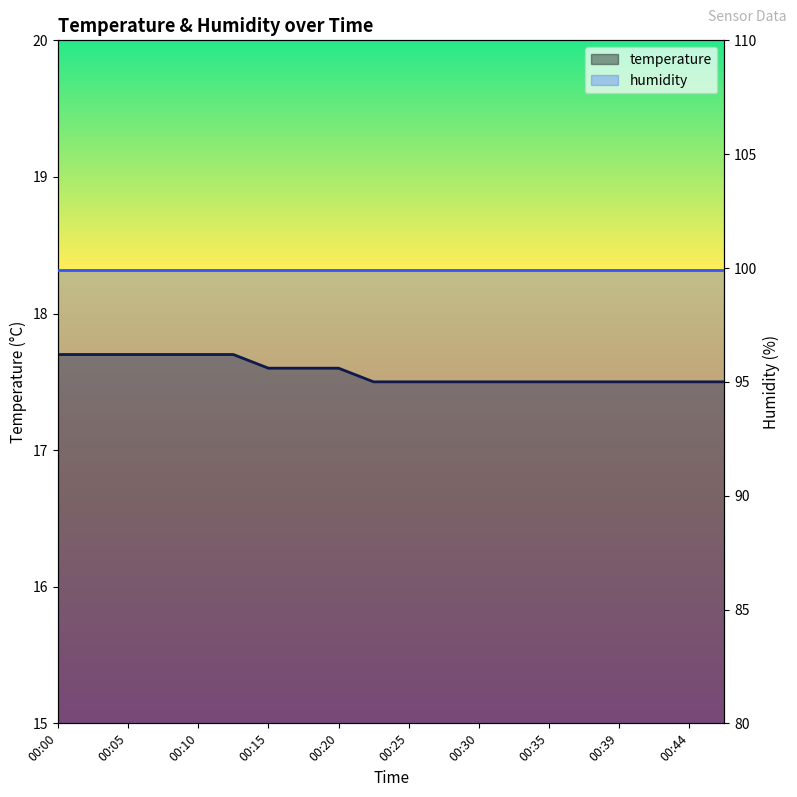

Reading left to right, what are all the values shown in this chart?

00:00=17.7	00:03=17.7	00:05=17.7	00:08=17.7	00:10=17.7	00:13=17.7	00:15=17.6	00:18=17.6	00:20=17.6	00:22=17.5	00:25=17.5	00:27=17.5	00:30=17.5	00:32=17.5	00:35=17.5	00:37=17.5	00:39=17.5	00:42=17.5	00:44=17.5	00:47=17.5